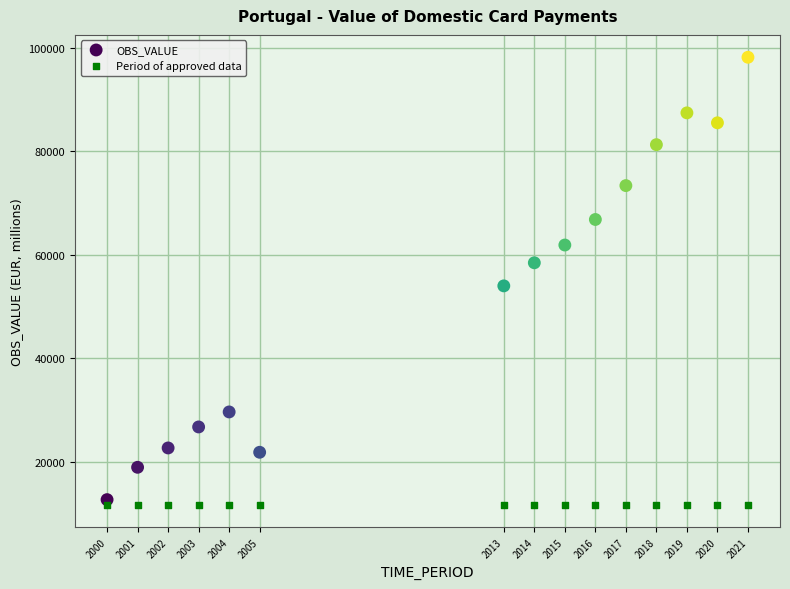

Which series contains the lowest Y value?

Period of approved data